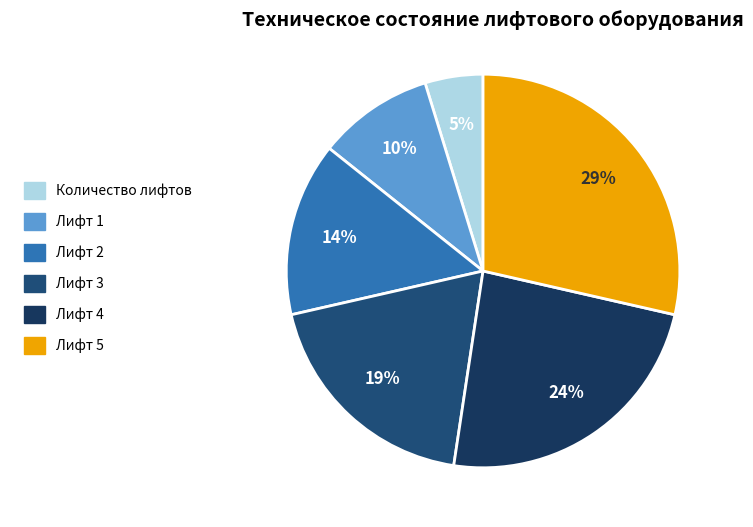

How much of the chart is everything except Лифт 3?

81.0%